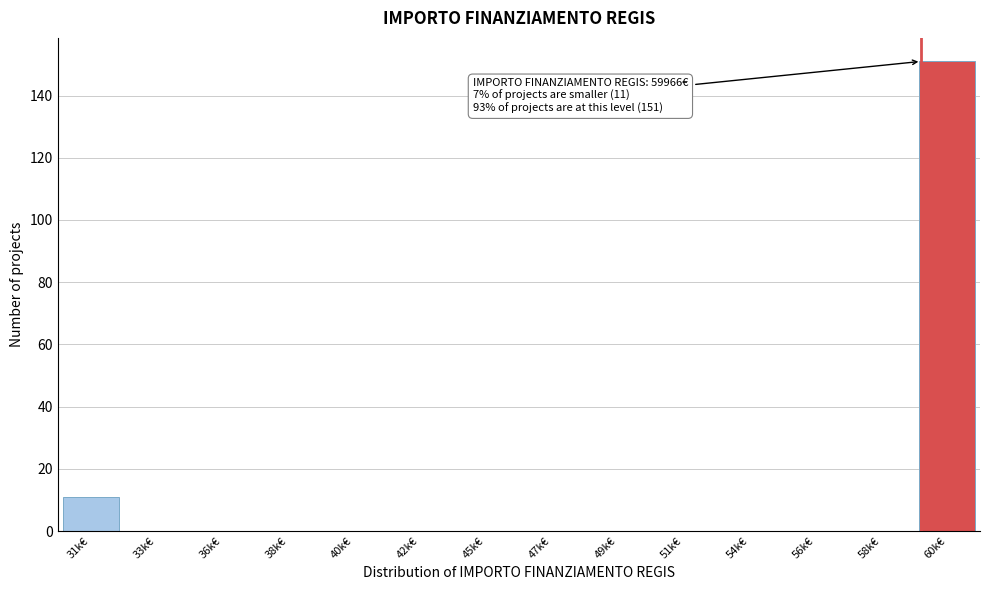

Reading left to right, extract all data points from this chart.

31k€=11	33k€=0	36k€=0	38k€=0	40k€=0	42k€=0	45k€=0	47k€=0	49k€=0	51k€=0	54k€=0	56k€=0	58k€=0	60k€=151